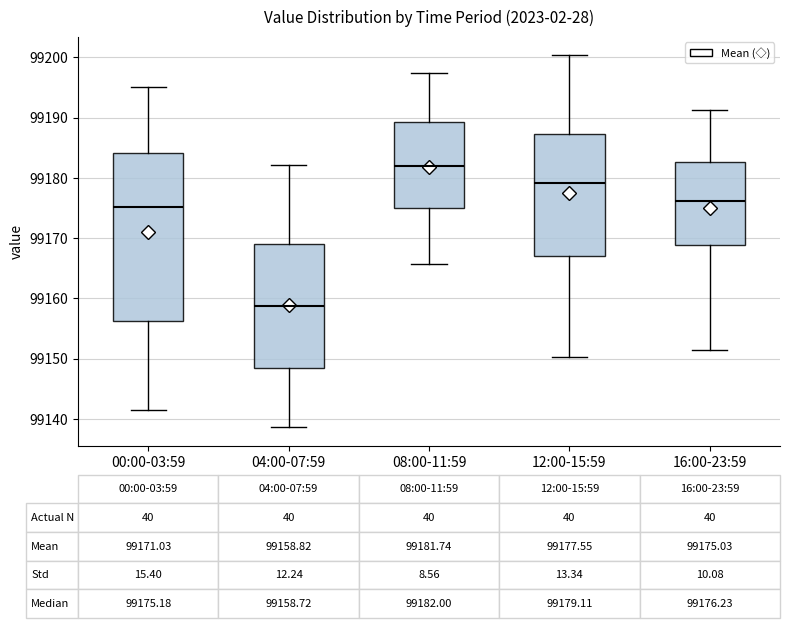

Which box is the tallest, from its lower edge to its upper edge?

00:00-03:59